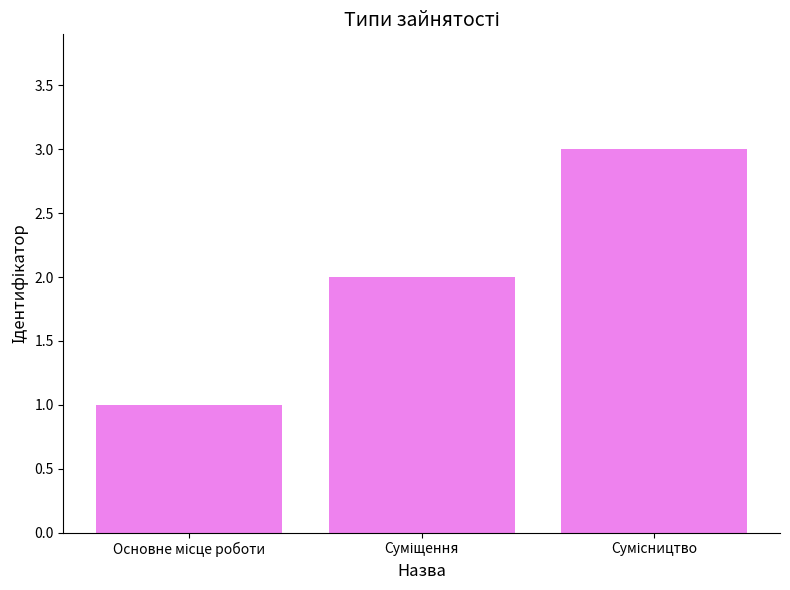

What is the greatest value displayed?

3